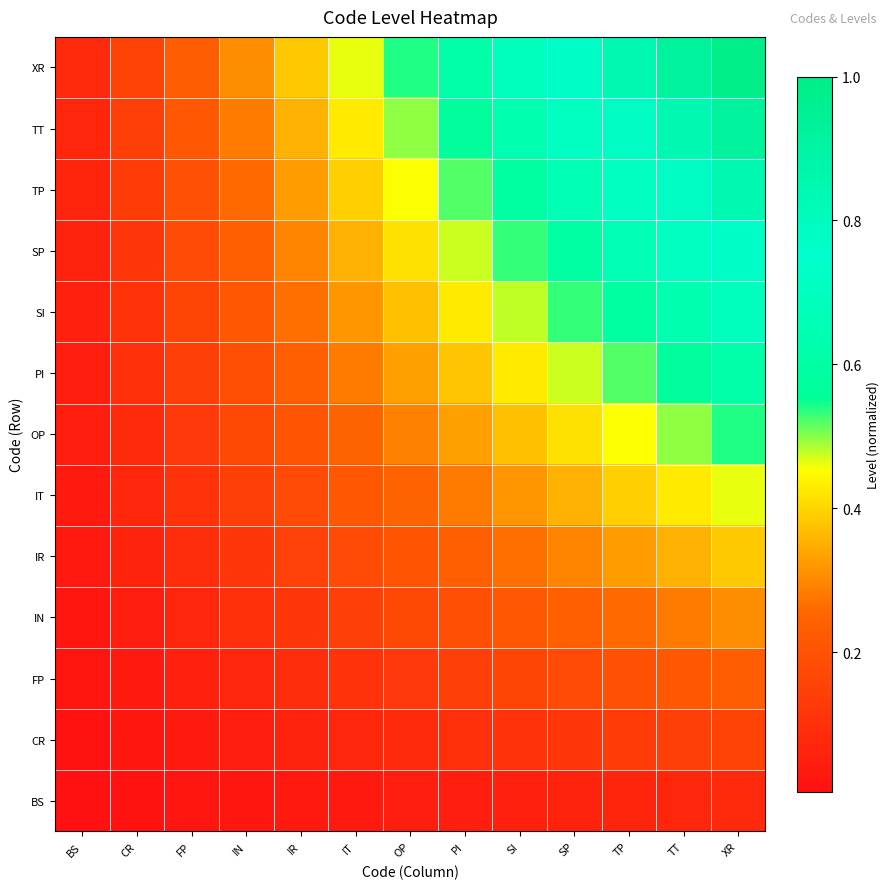

Reading right to left, extract all data points from this chart.

BS: XR=0.1	TT=0.1	TP=0.1	SP=0.1	SI=0.1	PI=0.0	OP=0.0	IT=0.0	IR=0.0	IN=0.0	FP=0.0	CR=0.0	BS=0.0
CR: XR=0.2	TT=0.1	TP=0.1	SP=0.1	SI=0.1	PI=0.1	OP=0.1	IT=0.1	IR=0.1	IN=0.0	FP=0.0	CR=0.0	BS=0.0
FP: XR=0.2	TT=0.2	TP=0.2	SP=0.2	SI=0.2	PI=0.1	OP=0.1	IT=0.1	IR=0.1	IN=0.1	FP=0.1	CR=0.0	BS=0.0
IN: XR=0.3	TT=0.3	TP=0.3	SP=0.2	SI=0.2	PI=0.2	OP=0.2	IT=0.1	IR=0.1	IN=0.1	FP=0.1	CR=0.0	BS=0.0
IR: XR=0.4	TT=0.4	TP=0.3	SP=0.3	SI=0.3	PI=0.2	OP=0.2	IT=0.2	IR=0.1	IN=0.1	FP=0.1	CR=0.1	BS=0.0
IT: XR=0.5	TT=0.4	TP=0.4	SP=0.4	SI=0.3	PI=0.3	OP=0.2	IT=0.2	IR=0.2	IN=0.1	FP=0.1	CR=0.1	BS=0.0
OP: XR=0.5	TT=0.5	TP=0.5	SP=0.4	SI=0.4	PI=0.3	OP=0.3	IT=0.2	IR=0.2	IN=0.2	FP=0.1	CR=0.1	BS=0.0
PI: XR=0.6	TT=0.6	TP=0.5	SP=0.5	SI=0.4	PI=0.4	OP=0.3	IT=0.3	IR=0.2	IN=0.2	FP=0.1	CR=0.1	BS=0.0
SI: XR=0.7	TT=0.6	TP=0.6	SP=0.5	SI=0.5	PI=0.4	OP=0.4	IT=0.3	IR=0.3	IN=0.2	FP=0.2	CR=0.1	BS=0.1
SP: XR=0.8	TT=0.7	TP=0.7	SP=0.6	SI=0.5	PI=0.5	OP=0.4	IT=0.4	IR=0.3	IN=0.2	FP=0.2	CR=0.1	BS=0.1
TP: XR=0.8	TT=0.8	TP=0.7	SP=0.7	SI=0.6	PI=0.5	OP=0.5	IT=0.4	IR=0.3	IN=0.3	FP=0.2	CR=0.1	BS=0.1
TT: XR=0.9	TT=0.9	TP=0.8	SP=0.7	SI=0.6	PI=0.6	OP=0.5	IT=0.4	IR=0.4	IN=0.3	FP=0.2	CR=0.1	BS=0.1
XR: XR=1.0	TT=0.9	TP=0.8	SP=0.8	SI=0.7	PI=0.6	OP=0.5	IT=0.5	IR=0.4	IN=0.3	FP=0.2	CR=0.2	BS=0.1